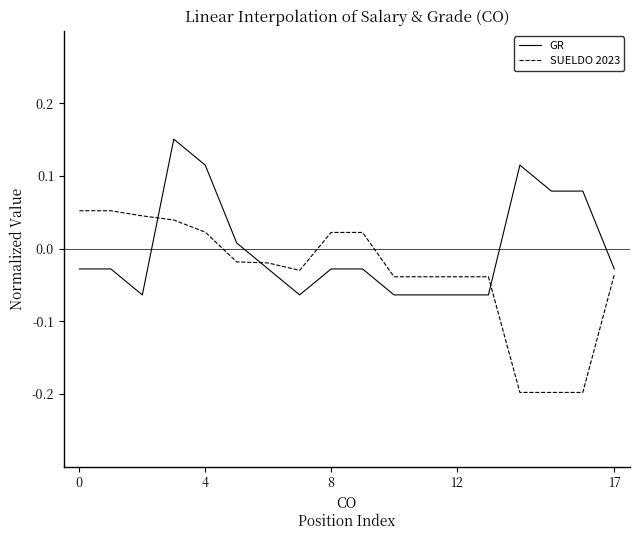

Which series has the largest total across all categories?

GR